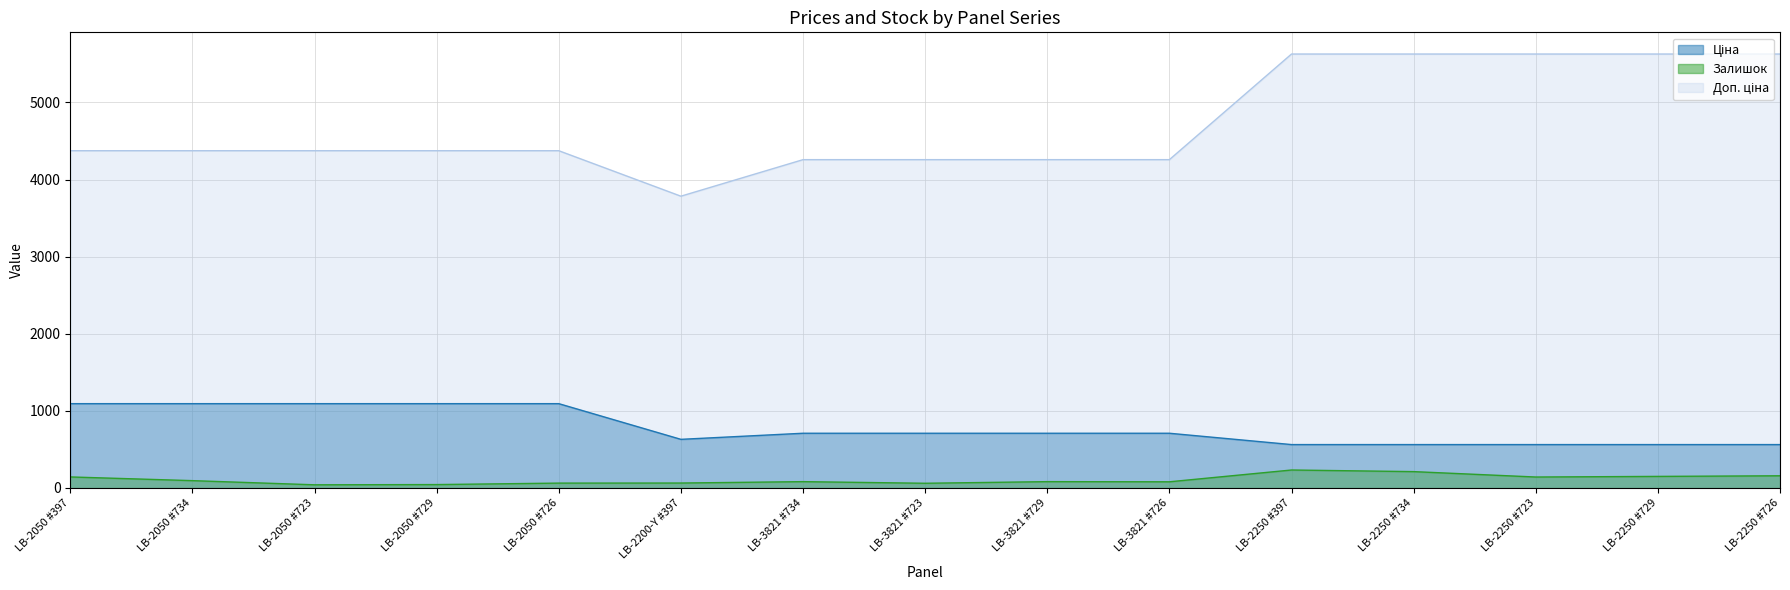

Which category has the highest value across all series?

LB-2250 #397